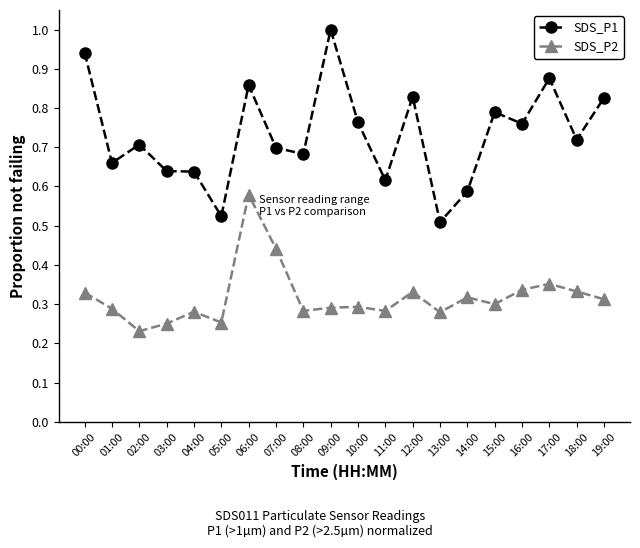

What is the sum of all SDS_P1 values?

14.6